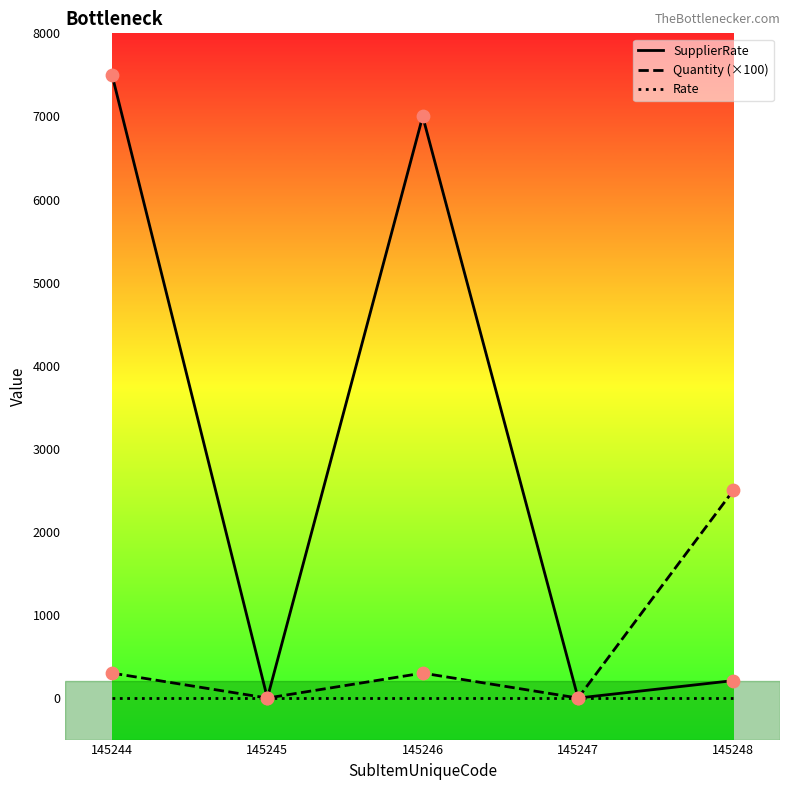

At which category is the sum across all series the highest?

145244